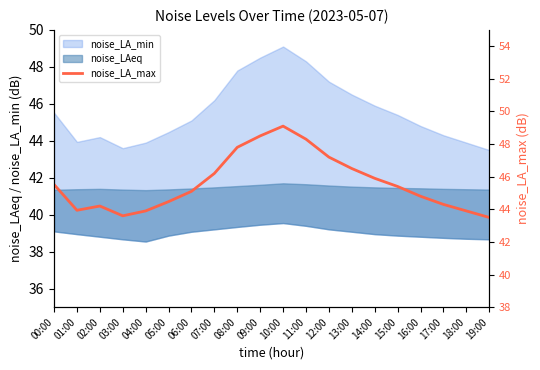

Where is the data nearest to the value 46?

14:00